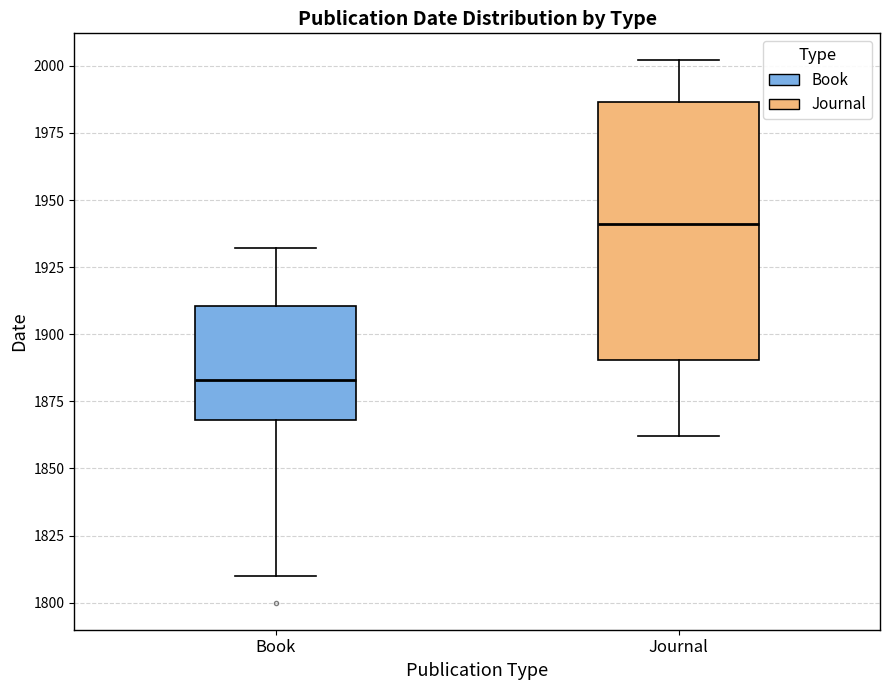

Reading left to right, transcribe this box plot: for each box, give where its median line is, the range the box spans, and where its two whiskers end, as read against the y-axis. The values are not printed on the chart, so give them approximately, as read against the axis.

Book: median 1885, box 1870 to 1910, whiskers 1810 to 1930
Journal: median 1940, box 1890 to 1985, whiskers 1860 to 2000